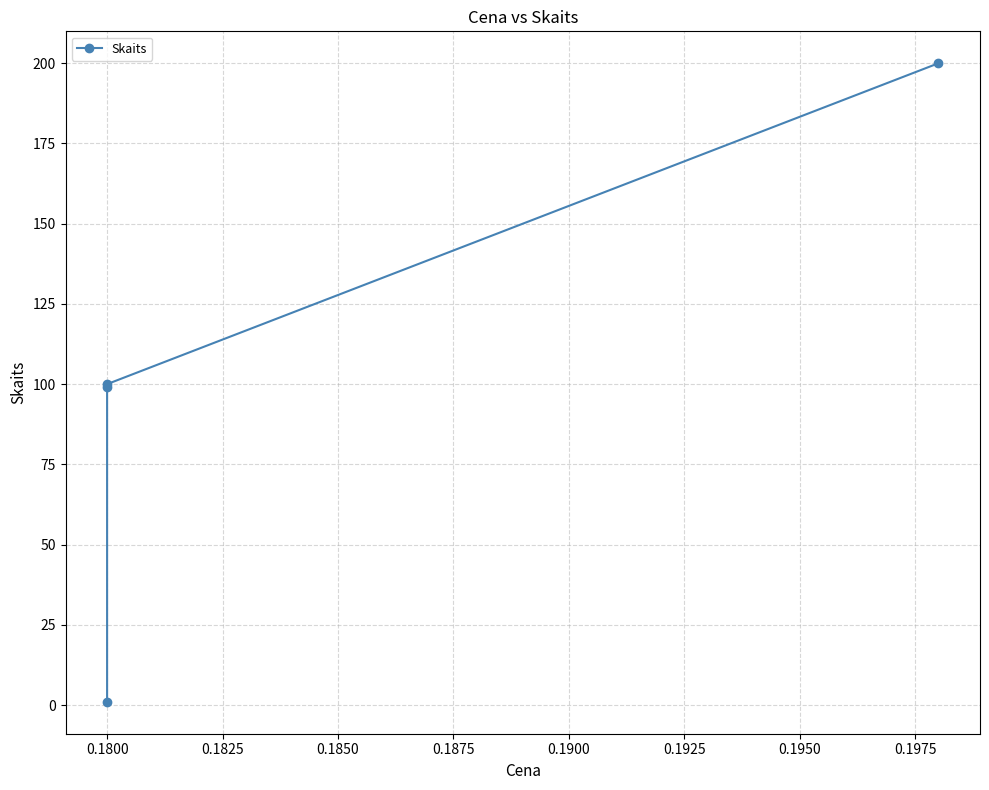

Reading right to left, what are all the values shown in this chart?

200	100	99	1